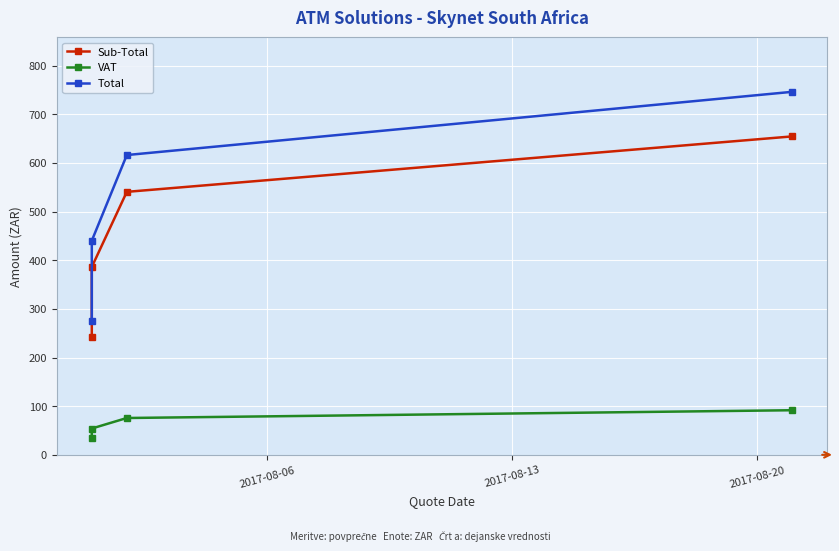

True or false: Total and VAT intersect in this chart.

False